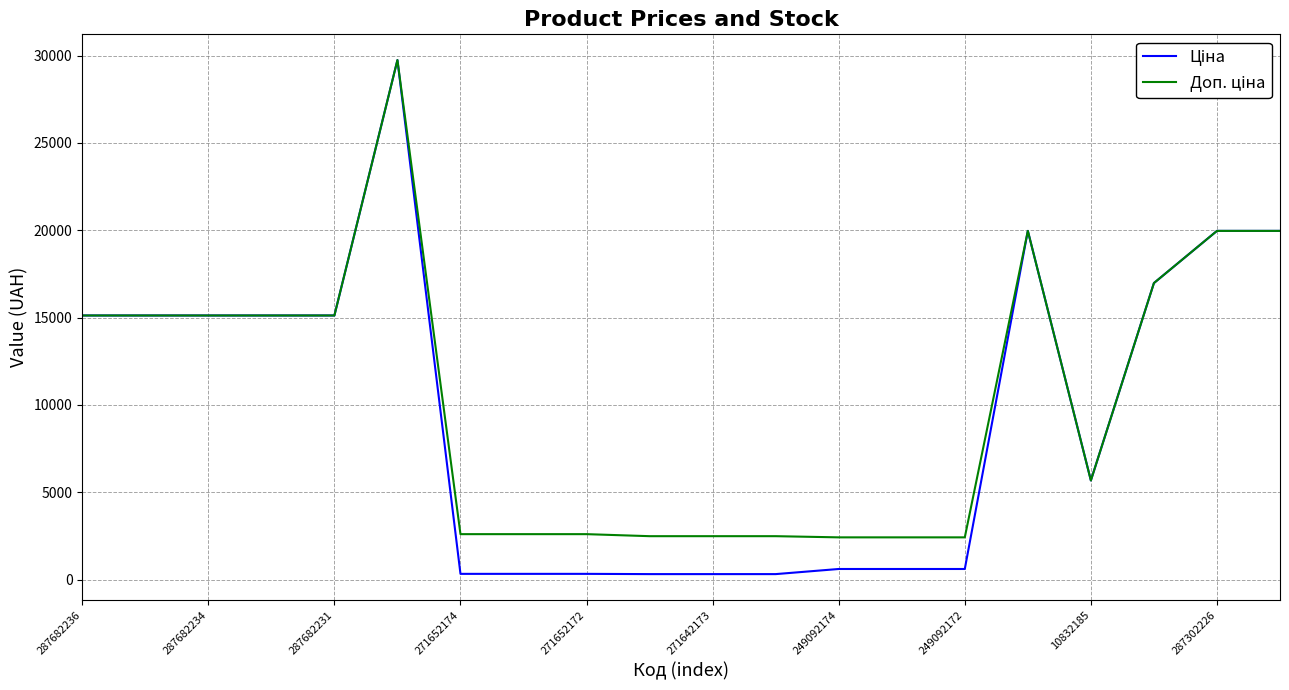

List the series in order of their overall mean, lowest first.

Ціна, Доп. ціна